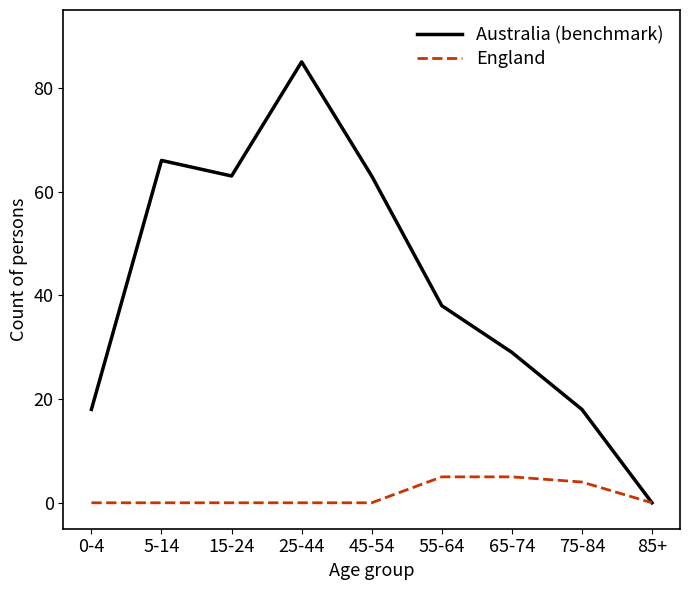

True or false: England has a value of -3 at 5-14.

False